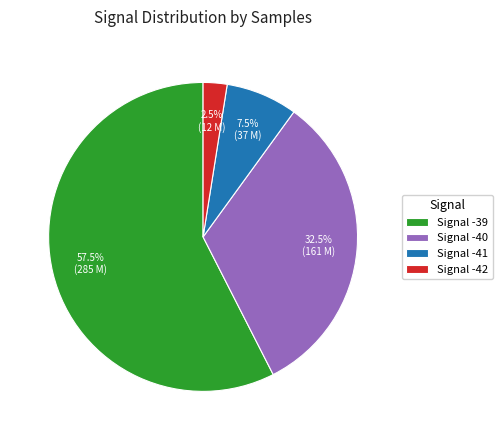

What is the largest slice in the pie chart?

Signal -39